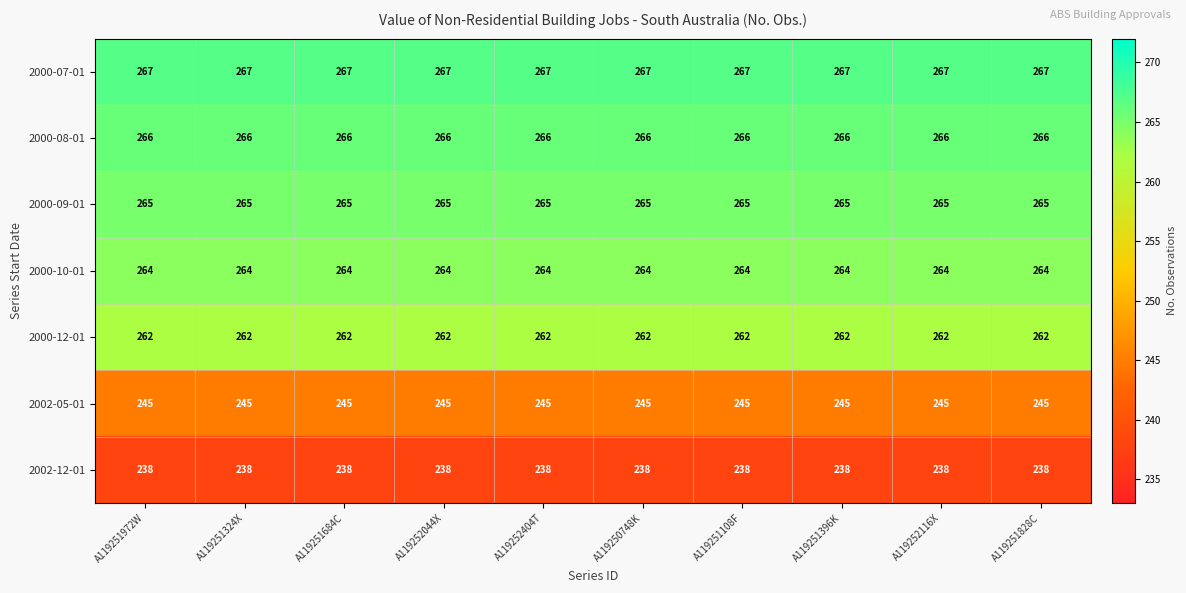

List the series in order of their peak value, highest first.

2000-07-01, 2000-08-01, 2000-09-01, 2000-10-01, 2000-12-01, 2002-05-01, 2002-12-01